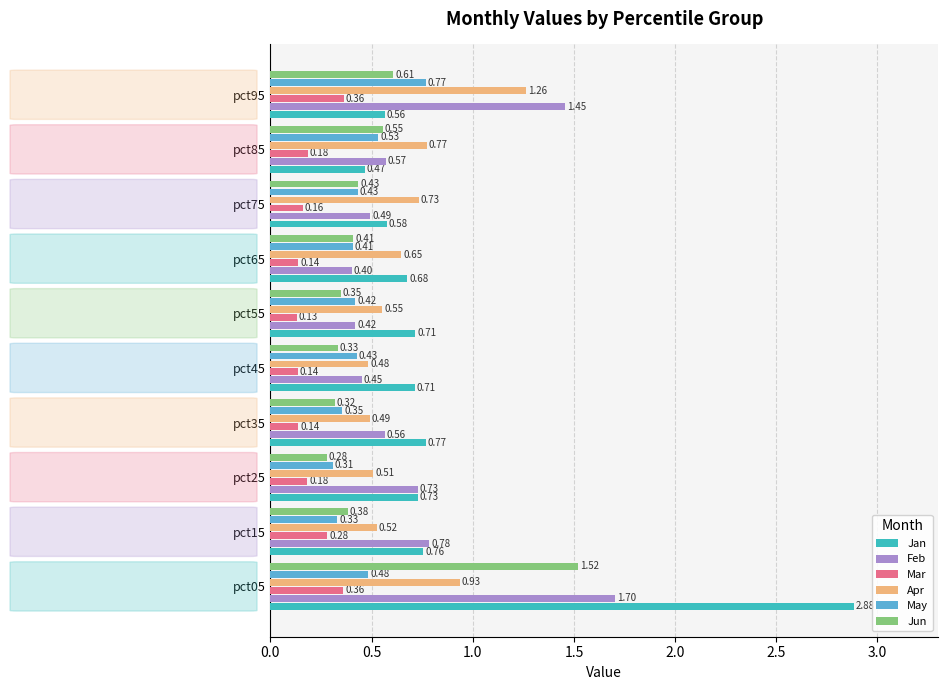

Which series changed the most between pct15 and pct75?

Feb